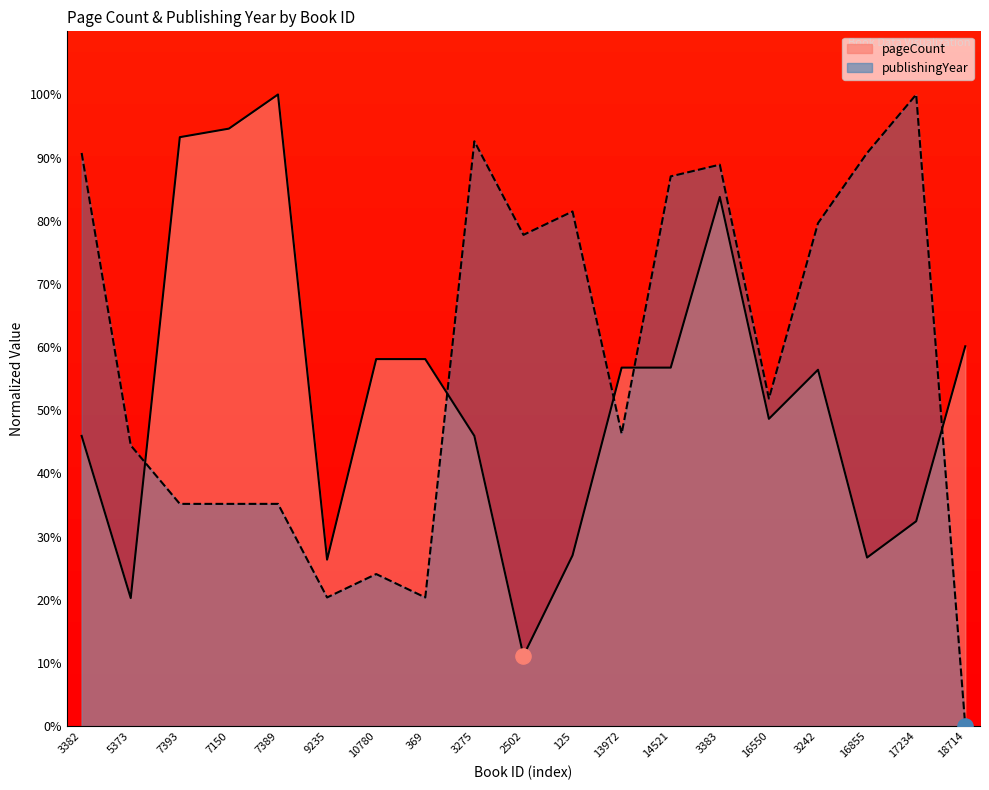

Which series has the widest spread of Y values?

publishingYear